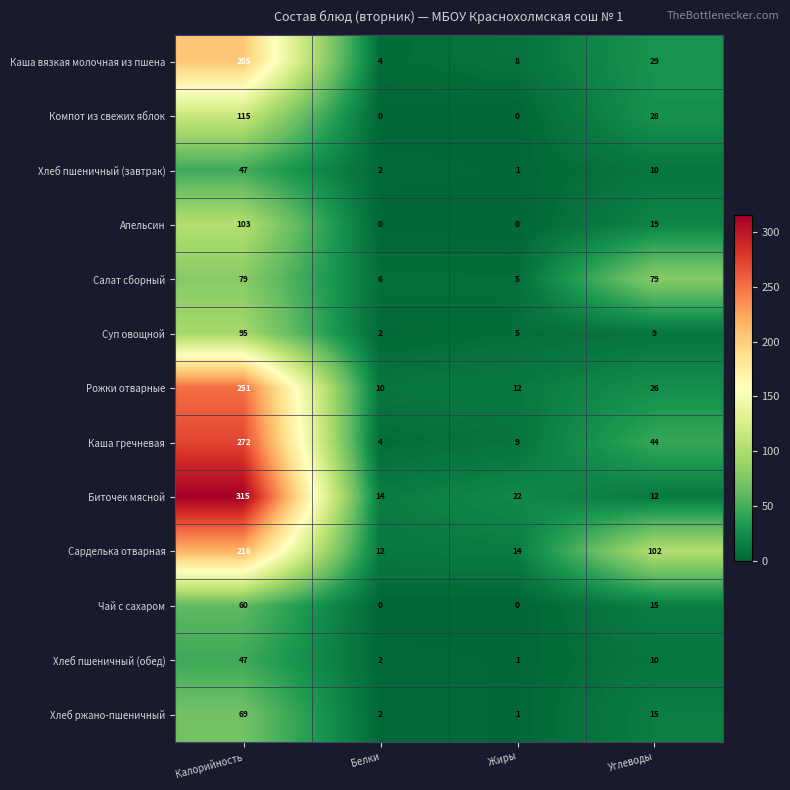

What is the greatest value displayed?

315